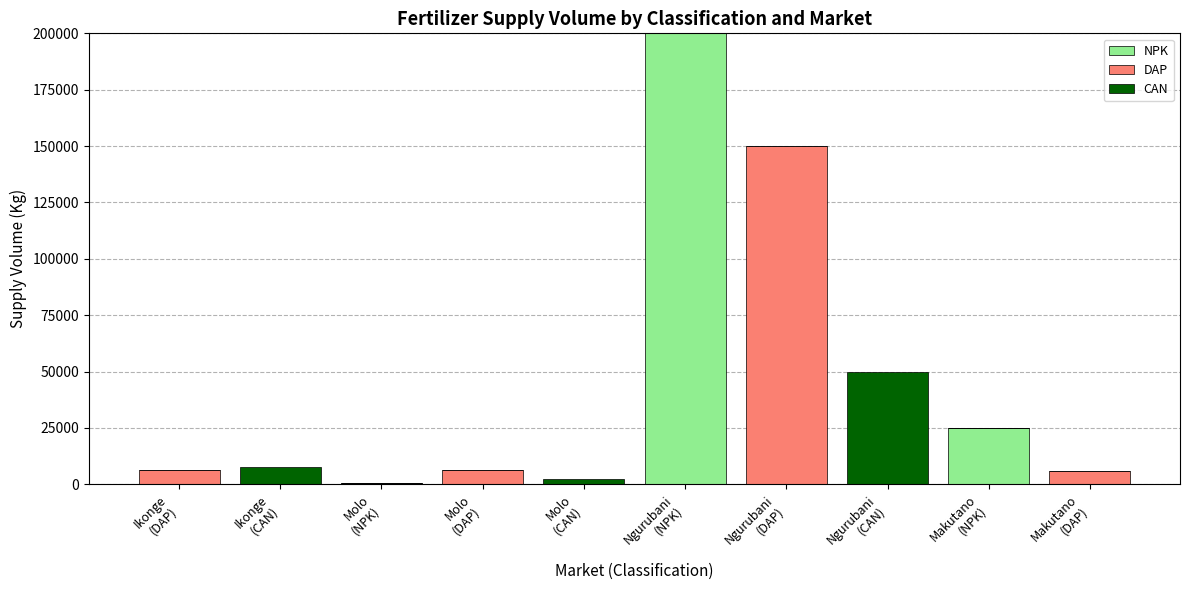

Where is NPK nearest to the value 100000?

Makutano
(NPK)